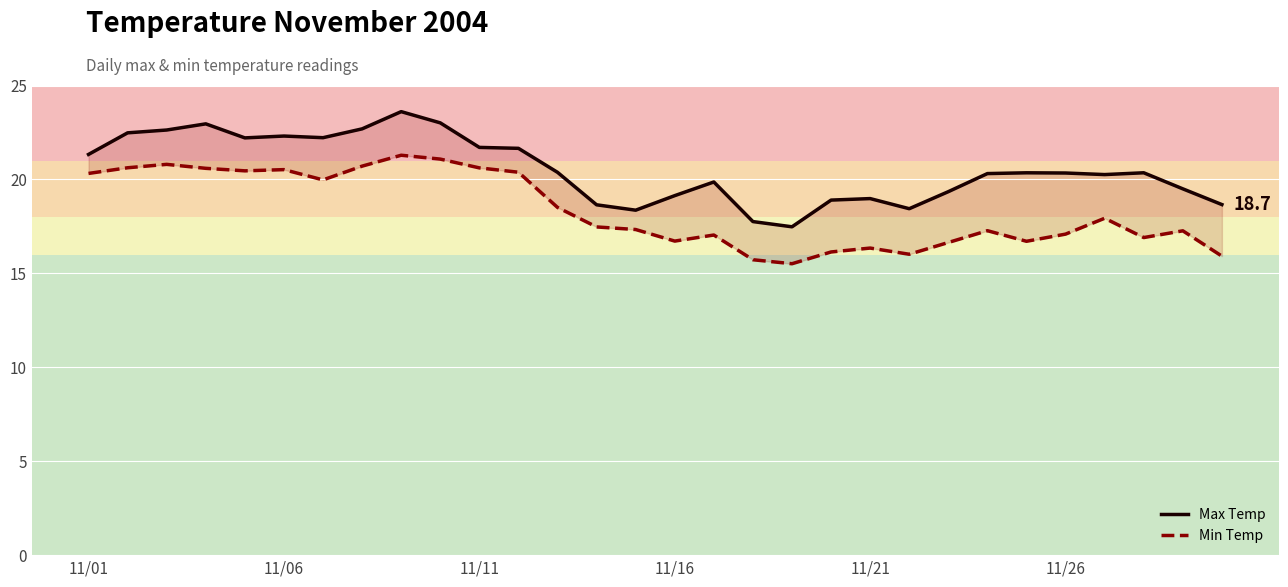

What is the average value of the Min Temp series?

18.3